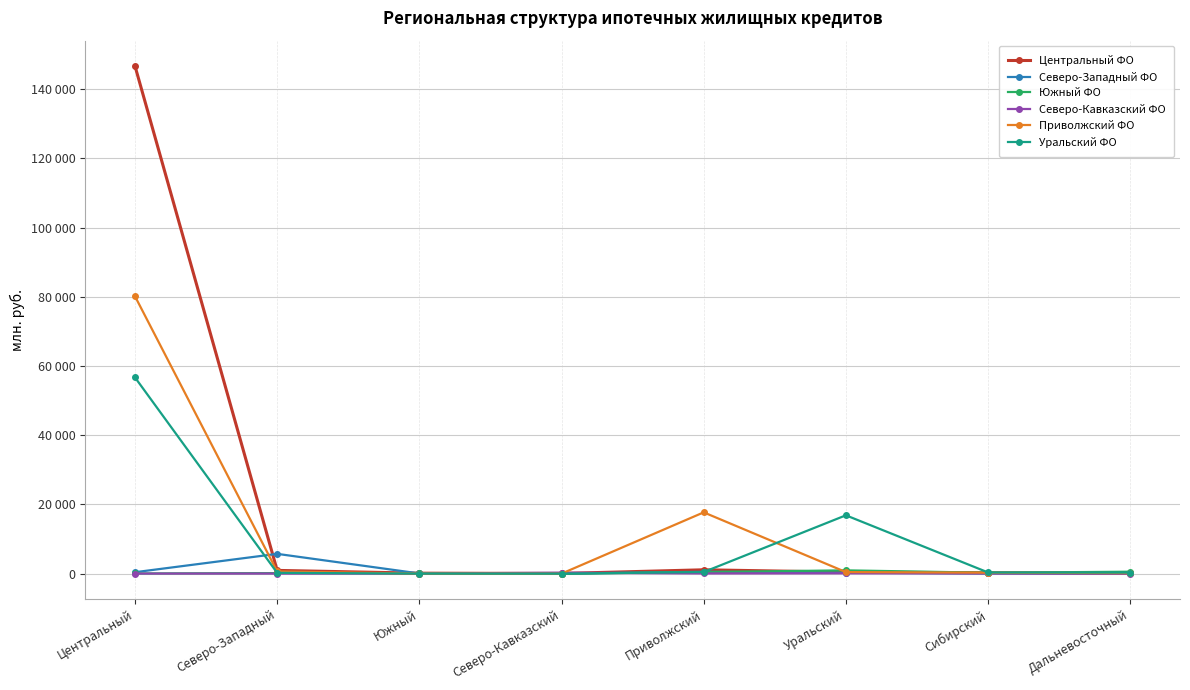

Where is Приволжский ФО nearest to the value 40077?

Приволжский